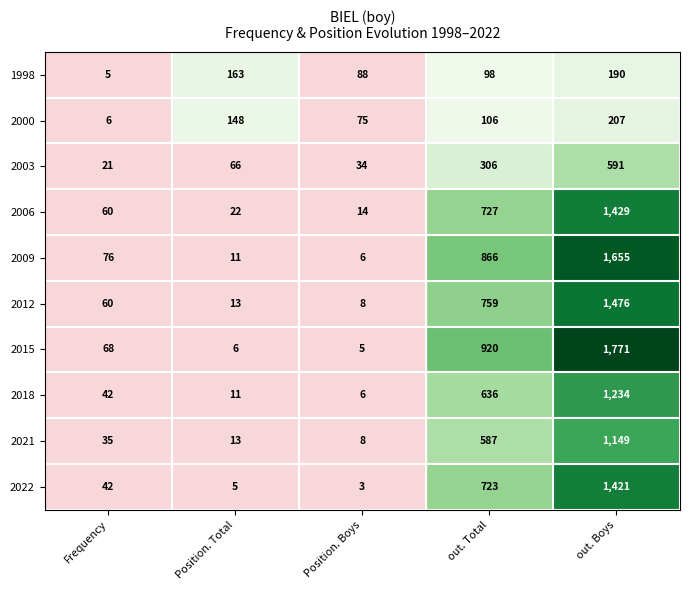

How many series are shown in this chart?

10